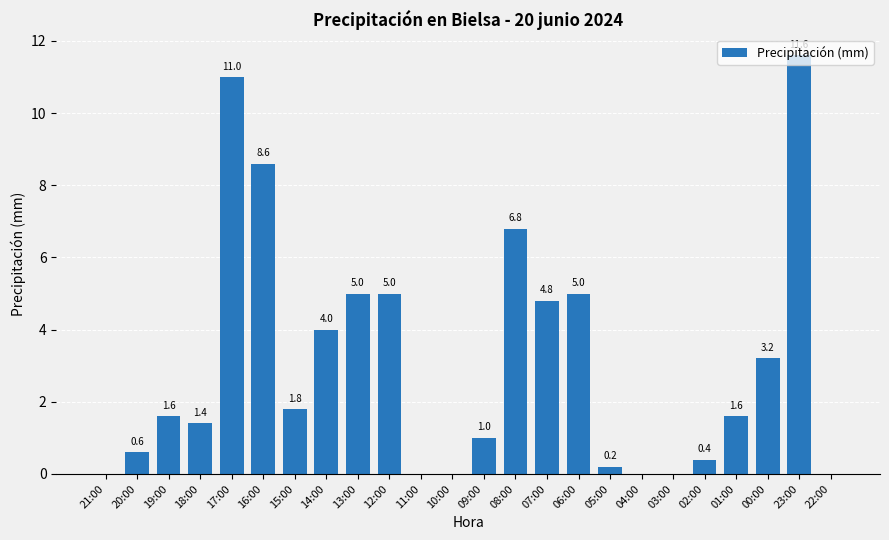

Reading left to right, list all the values displayed in this chart.

0.0	0.6	1.6	1.4	11.0	8.6	1.8	4.0	5.0	5.0	0.0	0.0	1.0	6.8	4.8	5.0	0.2	0.0	0.0	0.4	1.6	3.2	11.6	0.0